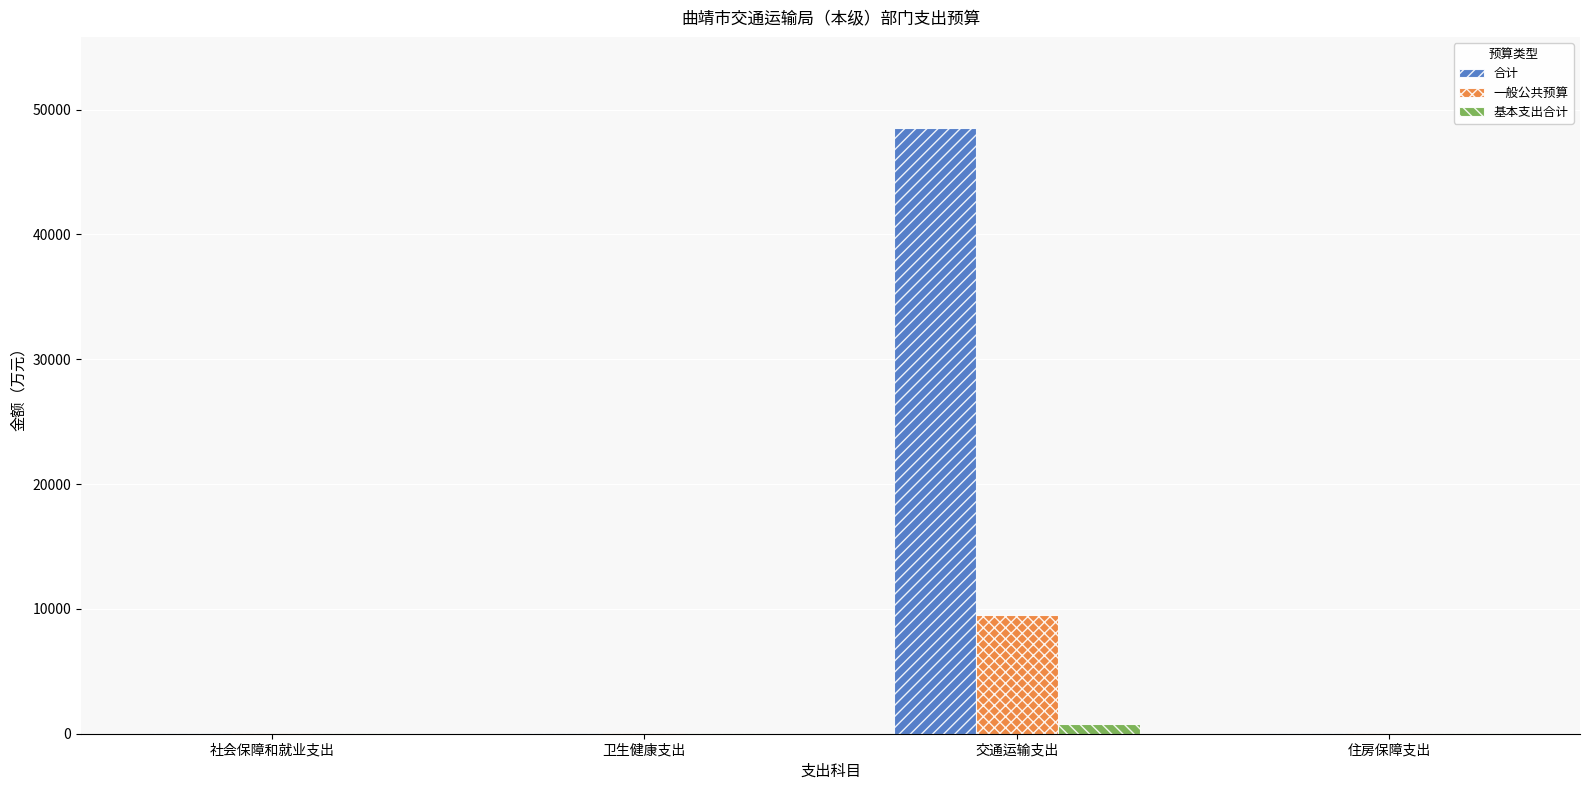

Are the bars horizontal?

No